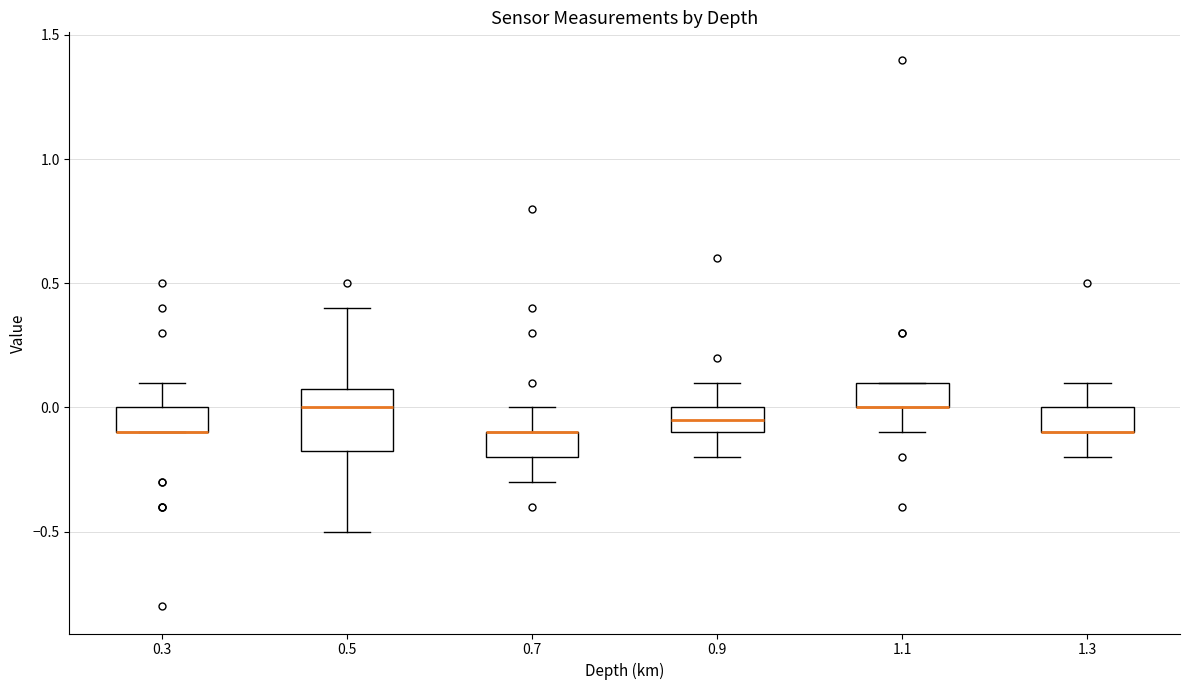

Reading left to right, transcribe this box plot: for each box, give where its median line is, the range the box spans, and where its two whiskers end, as read against the y-axis. The values are not printed on the chart, so give them approximately, as read against the axis.

0.3: median -0.10 (drawn on the box's lower edge), box -0.10 to 0.00, whiskers -0.10 to 0.10
0.5: median 0.00, box -0.15 to 0.10, whiskers -0.50 to 0.40
0.7: median -0.10 (drawn on the box's upper edge), box -0.20 to -0.10, whiskers -0.30 to 0.00
0.9: median -0.05, box -0.10 to 0.00, whiskers -0.20 to 0.10
1.1: median 0.00 (drawn on the box's lower edge), box 0.00 to 0.10, whiskers -0.10 to 0.10
1.3: median -0.10 (drawn on the box's lower edge), box -0.10 to 0.00, whiskers -0.20 to 0.10